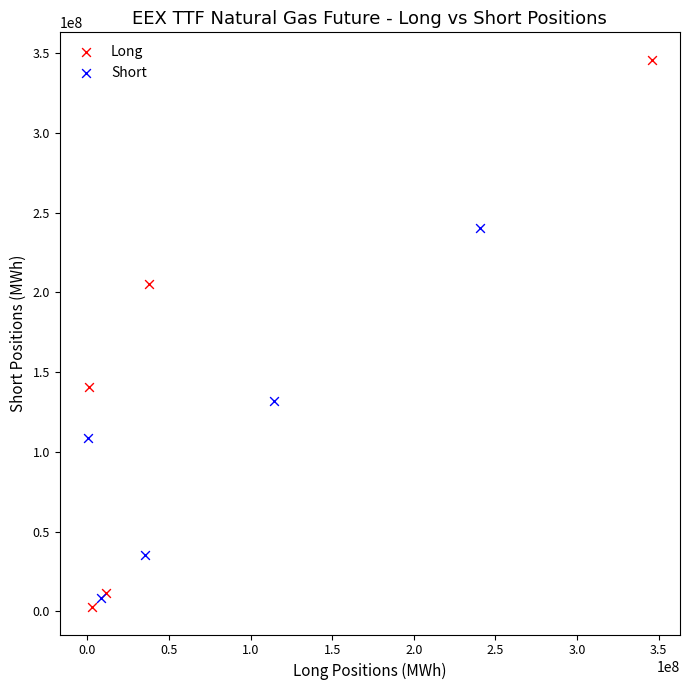

Which series reaches the maximum Y coordinate?

Long